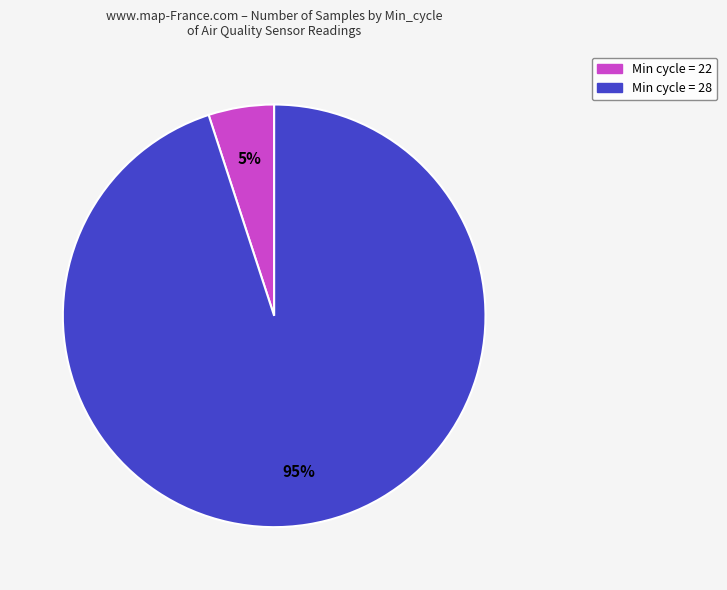

Does any single category account for the majority?

Yes